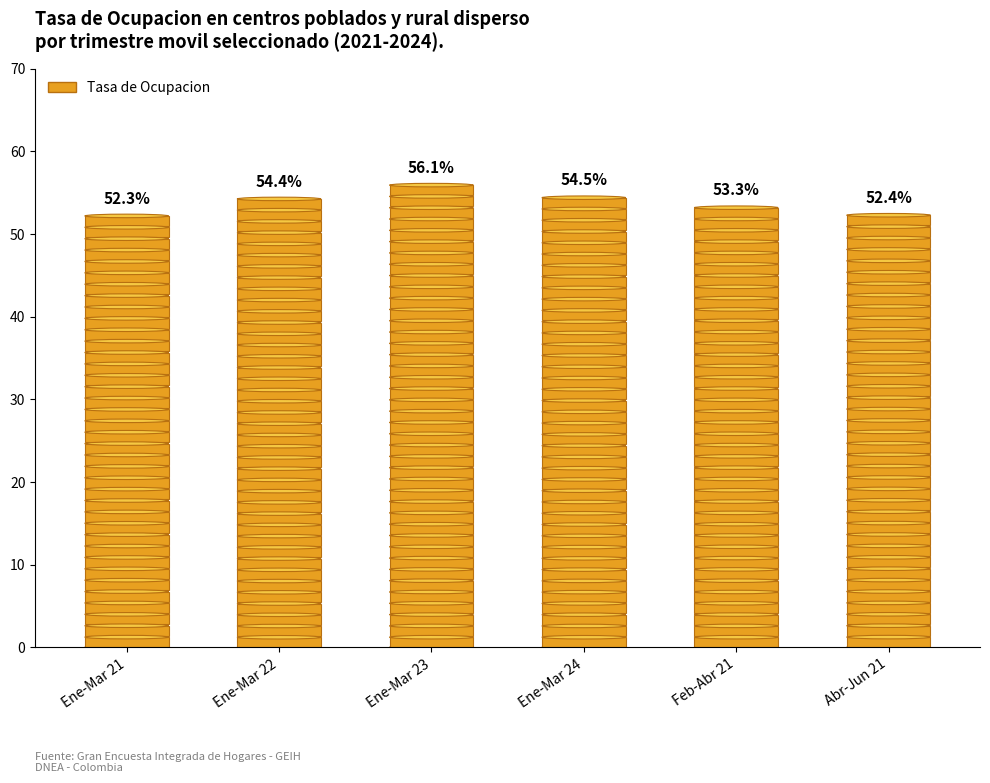

Rank the categories by value from highest to lowest.

Ene-Mar 23, Ene-Mar 24, Ene-Mar 22, Feb-Abr 21, Abr-Jun 21, Ene-Mar 21